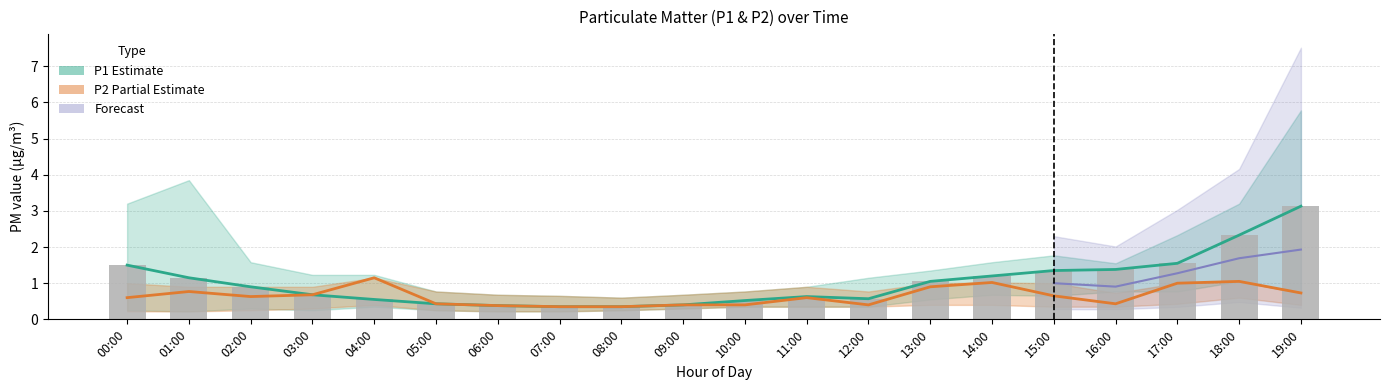

What is the difference between the highest and lowest values at 16:00?

0.9